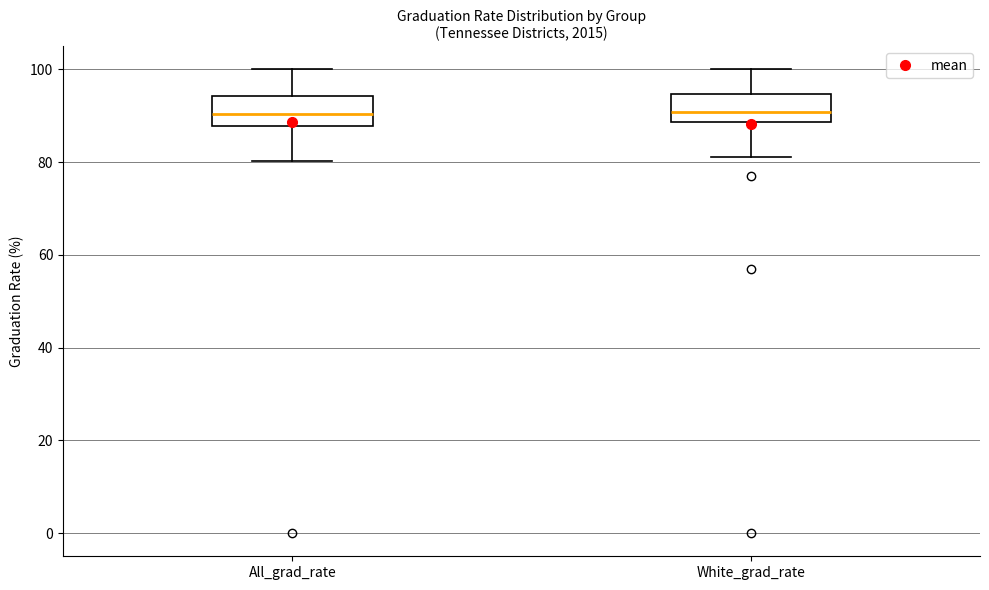

Reading left to right, transcribe this box plot: for each box, give where its median line is, the range the box spans, and where its two whiskers end, as read against the y-axis. The values are not printed on the chart, so give them approximately, as read against the axis.

All_grad_rate: median 90, box 88 to 94, whiskers 80 to 100
White_grad_rate: median 90, box 88 to 94, whiskers 82 to 100